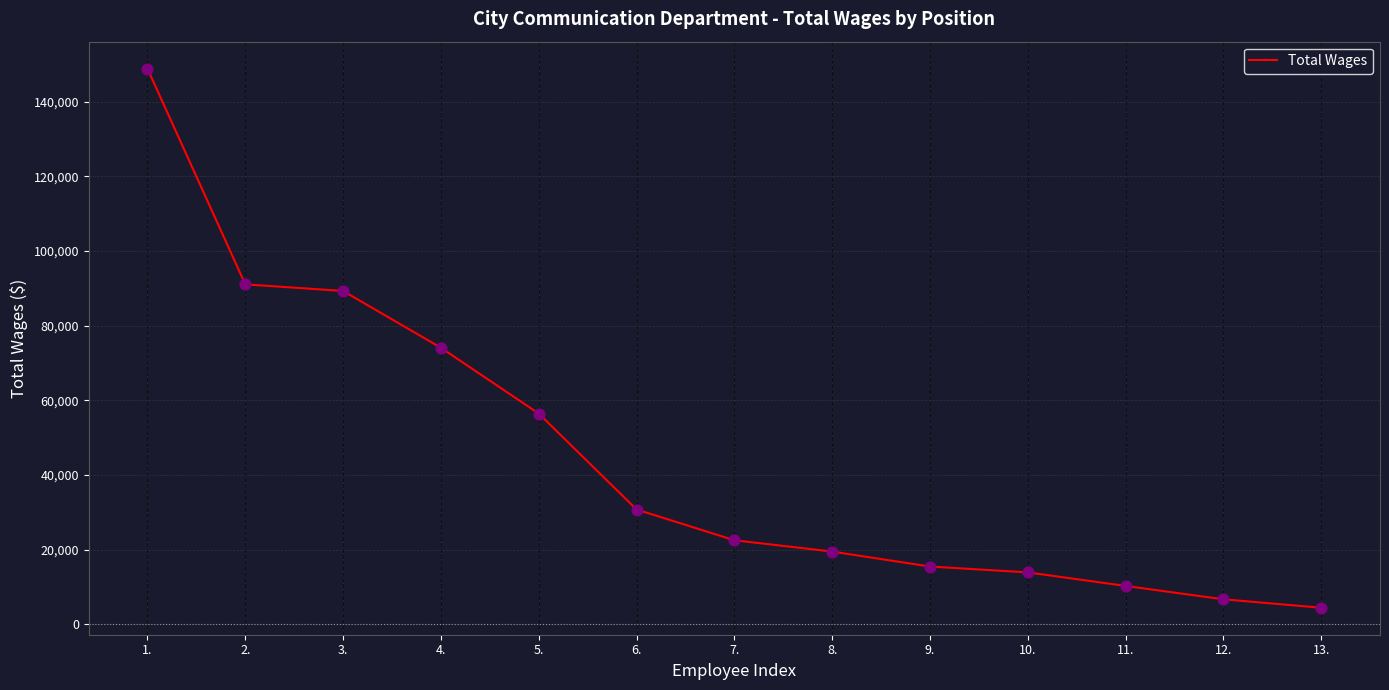

Which has a higher value, 12. or 10.?

10.